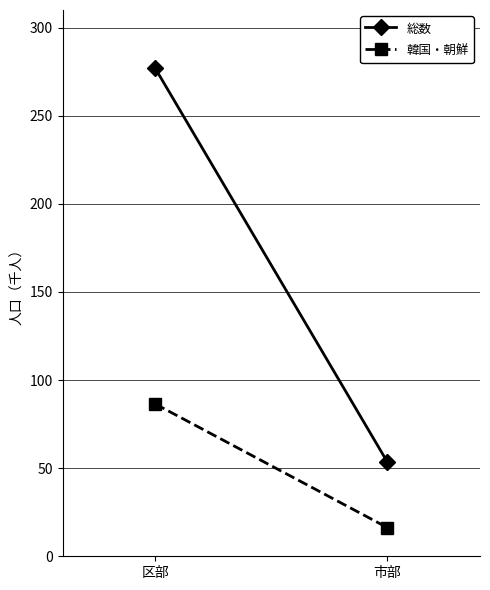

What are all the series names shown in the legend?

総数, 韓国・朝鮮